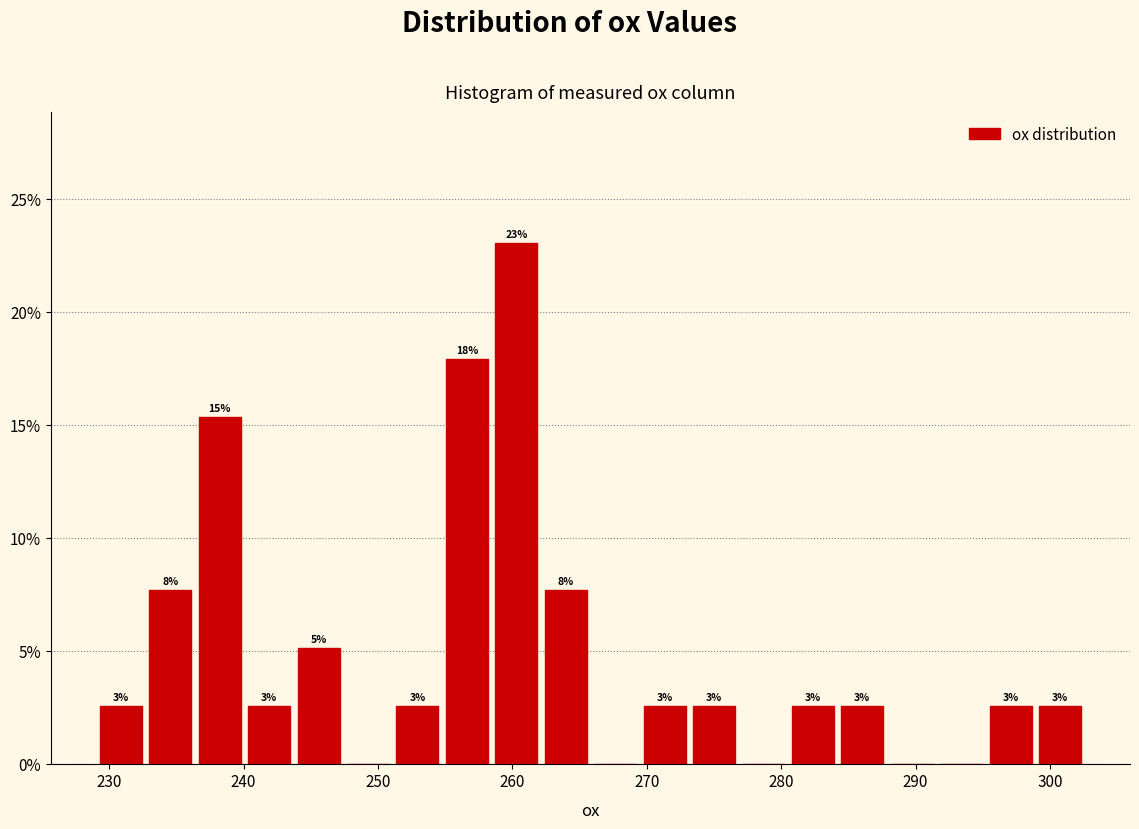

Around what value on the x-axis is the tallest bar? Give the approximate position of its centre, as read against the axis.

260